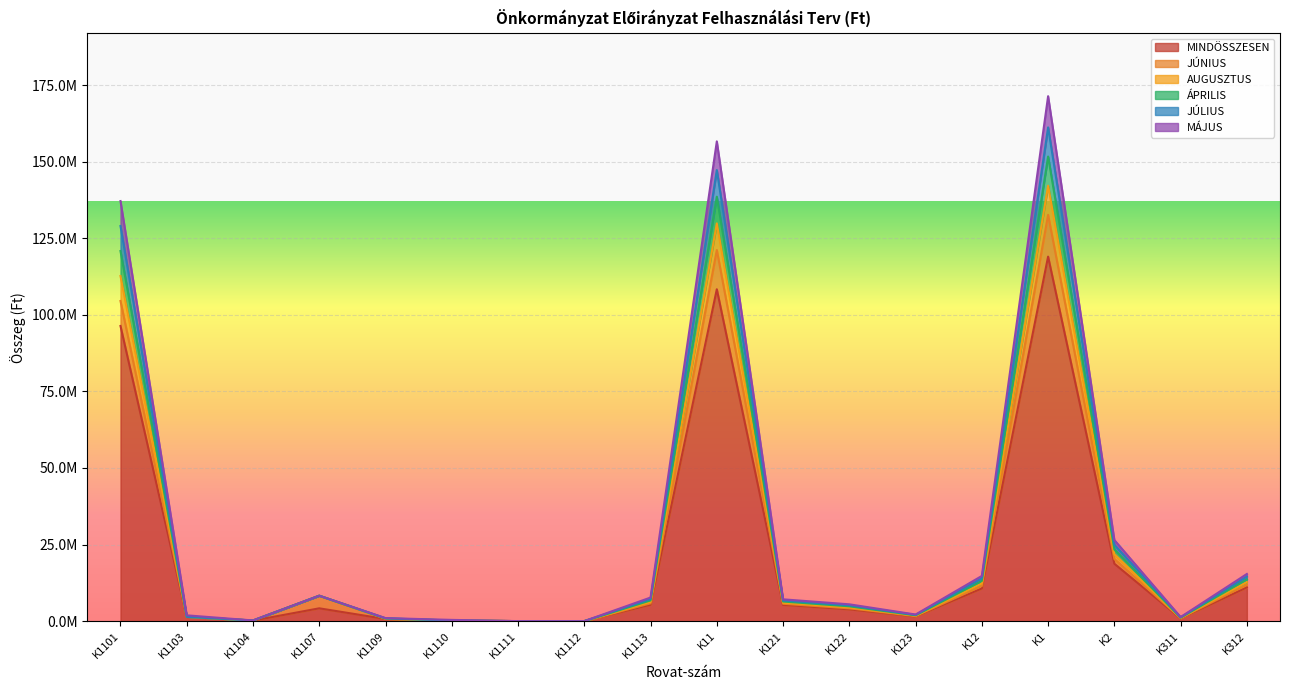

Which category has the highest value in the ÁPRILIS series?

K1